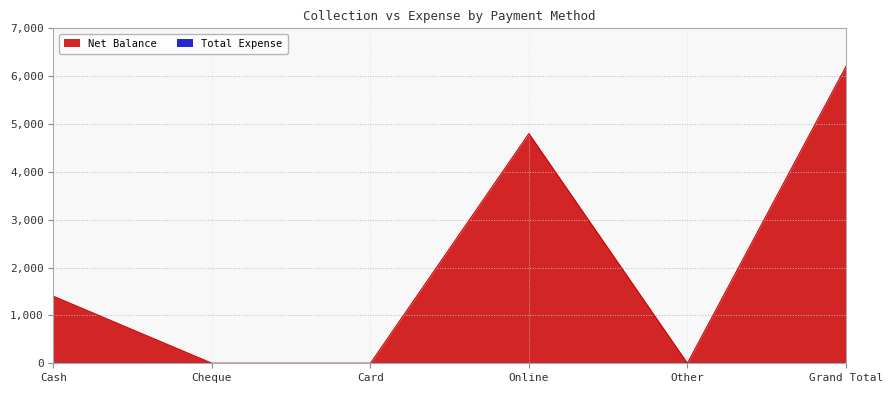

What is the change in value from Cheque to Online?

+4800